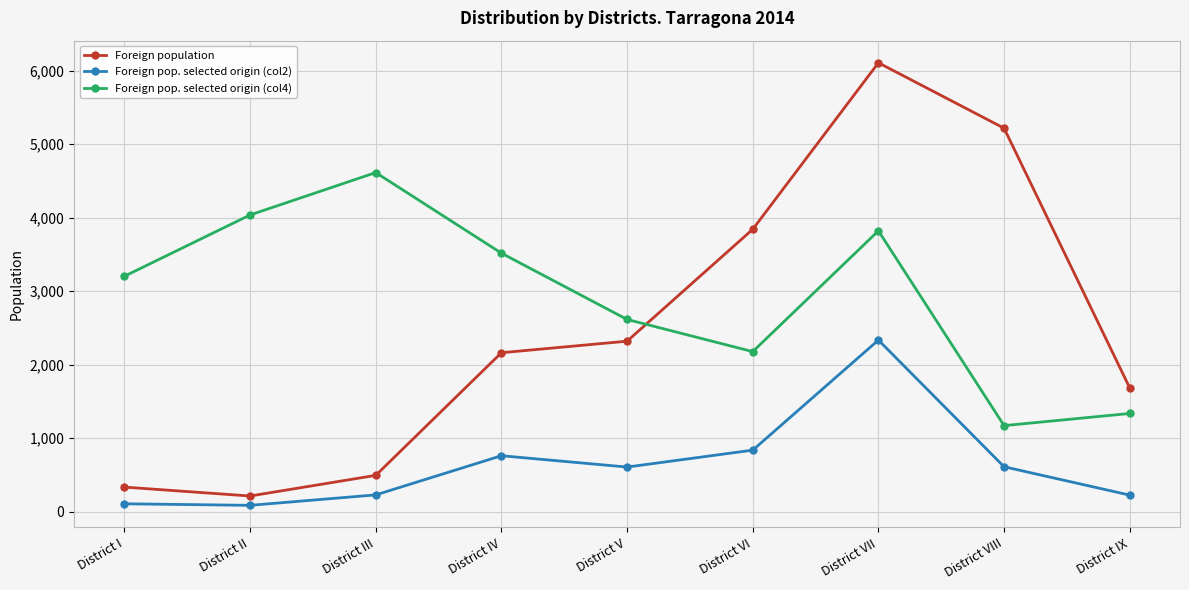

Which category has the highest value in the Foreign pop. selected origin (col4) series?

District III